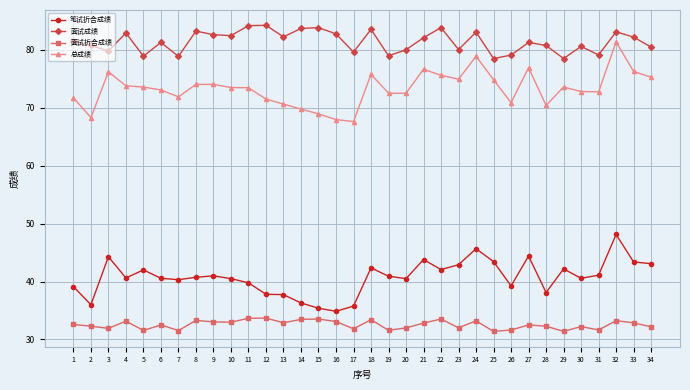

At 10, list the series in order from largest to smallest.

面试成绩, 总成绩, 笔试折合成绩, 面试折合成绩